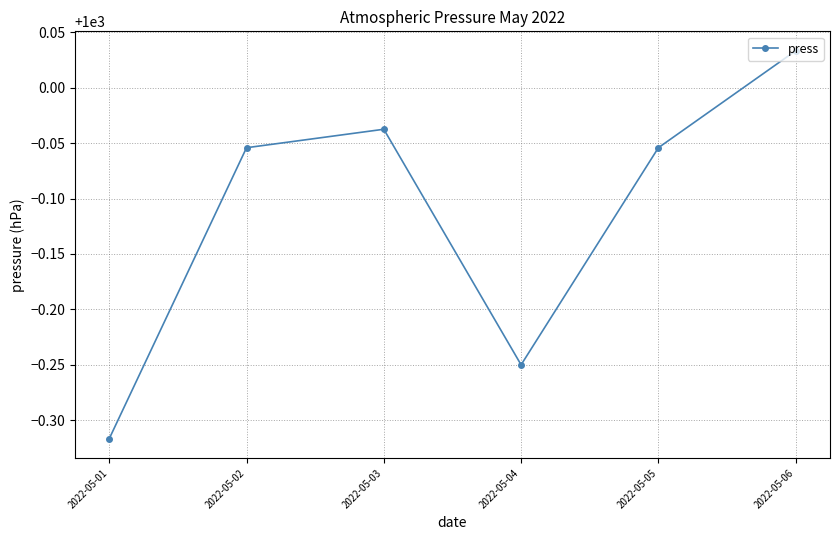

Which label corresponds to the largest value in the chart?

2022-05-06